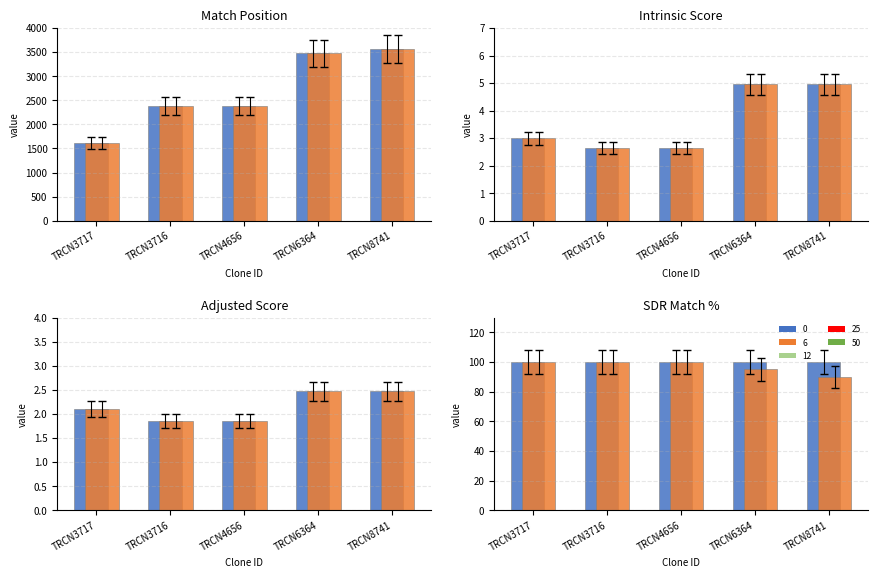

Is the value of Match Position at TRCN8741 greater than the value of SDR Match % at TRCN6364?

Yes